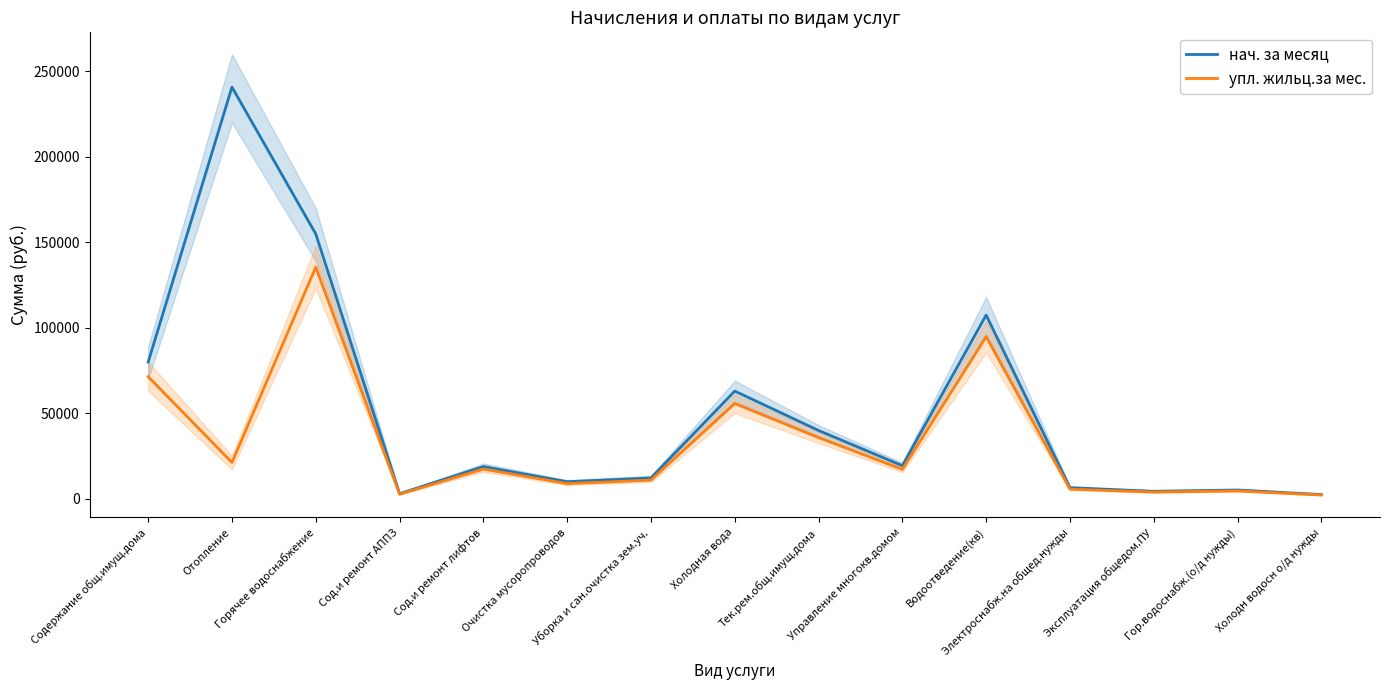

At how many categories does at least one series exceed 103649?

3